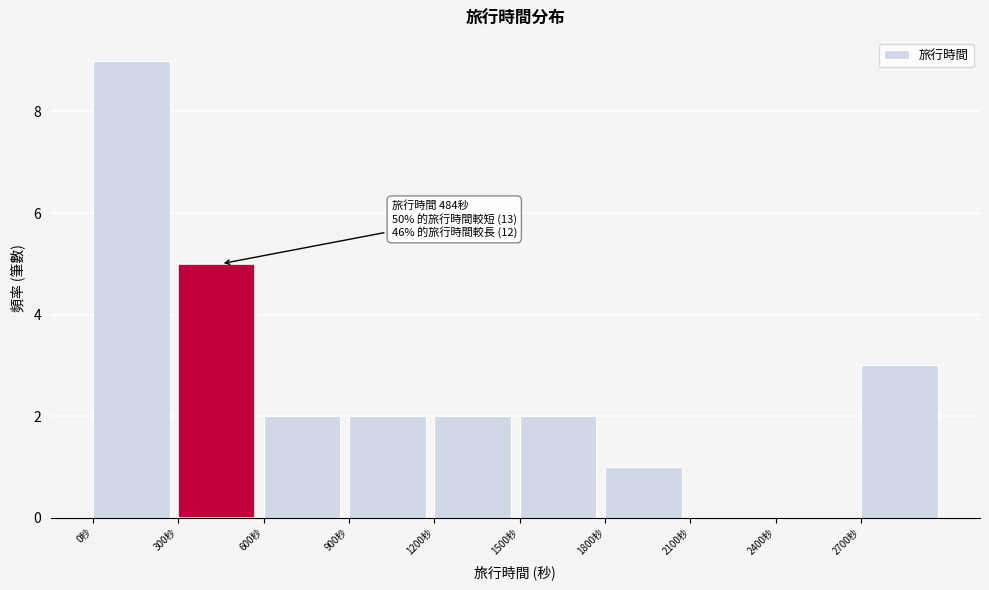

Which range on the x-axis has the tallest bar?

0 to 300